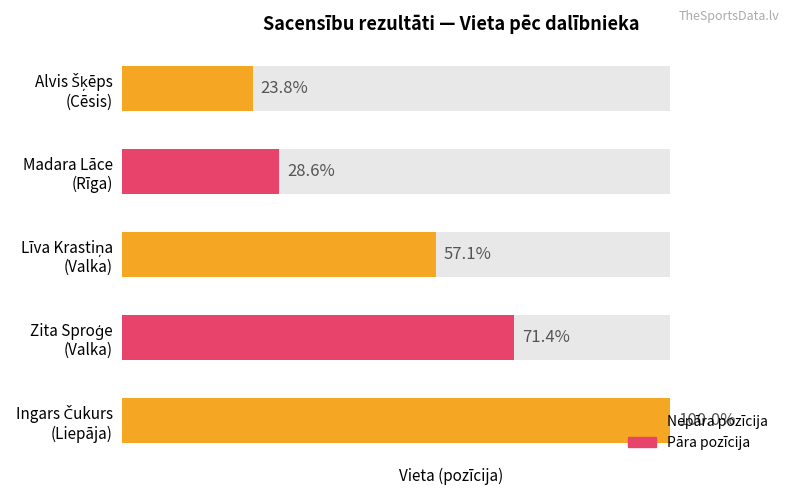

What is the difference between the maximum and minimum values?

16